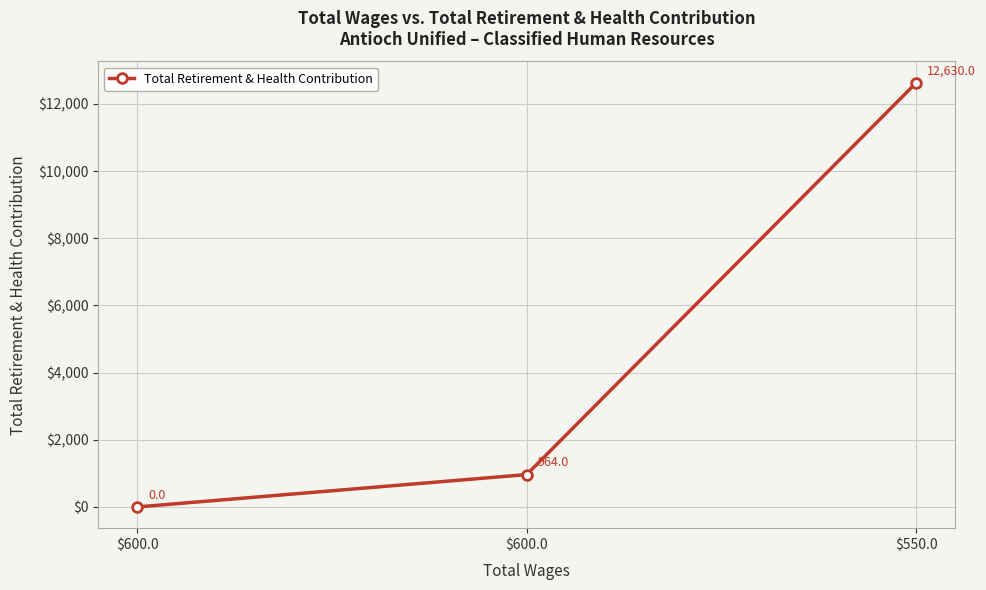

How many categories are shown in the chart?

3